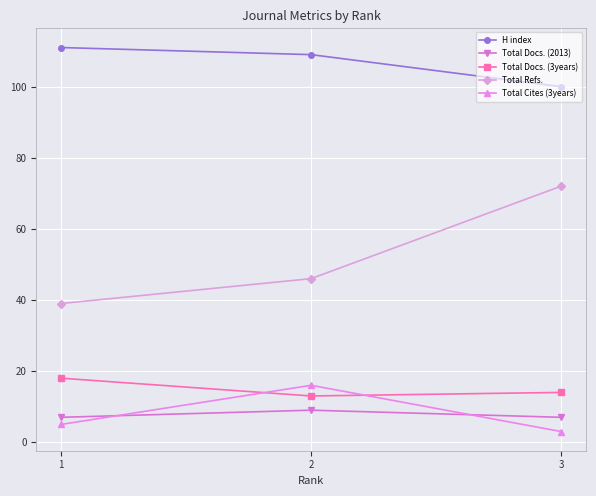

Which series has the widest spread of values?

Total Refs.